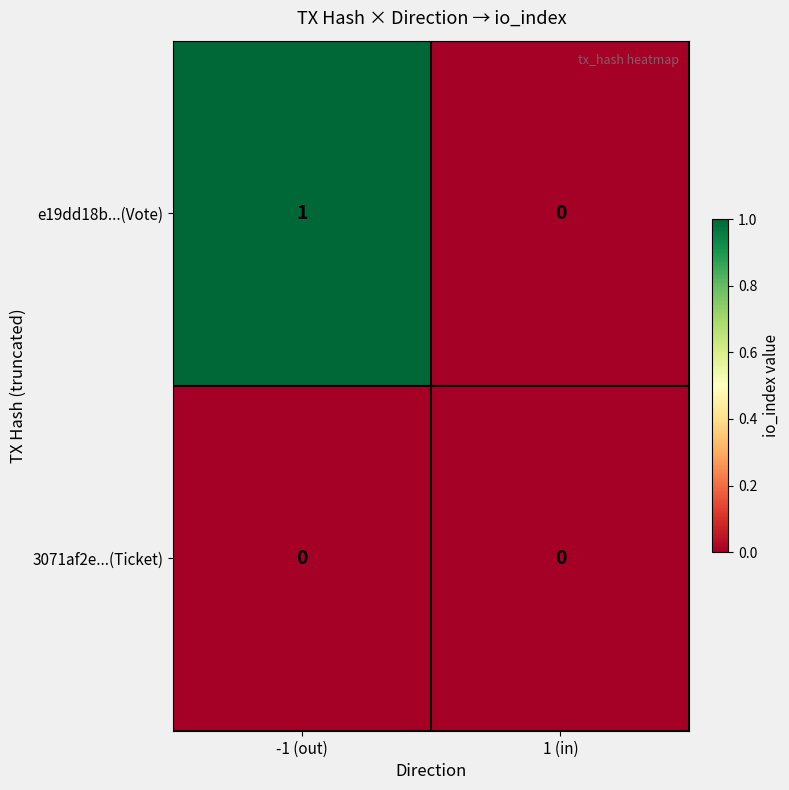

Which series has the widest spread of values?

e19dd18b...(Vote)